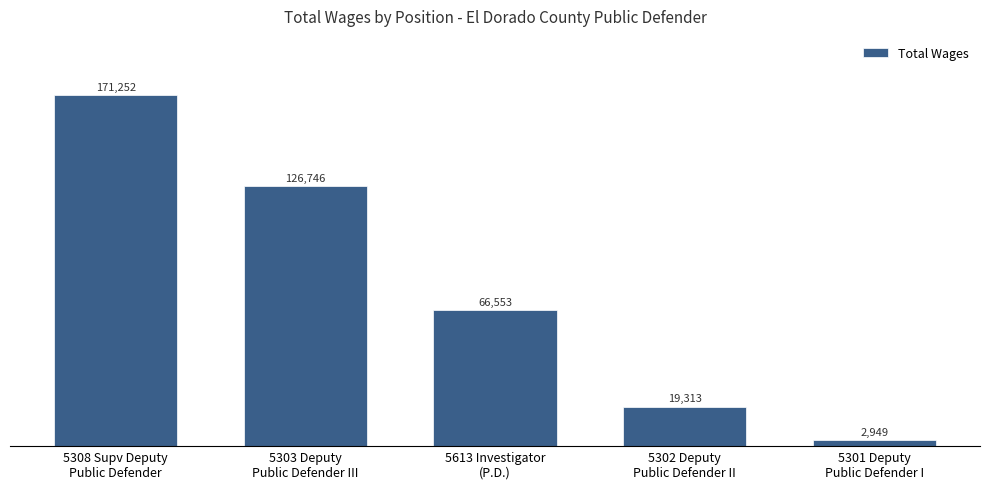

Which has a higher value, 5302 Deputy
Public Defender II or 5613 Investigator
(P.D.)?

5613 Investigator
(P.D.)